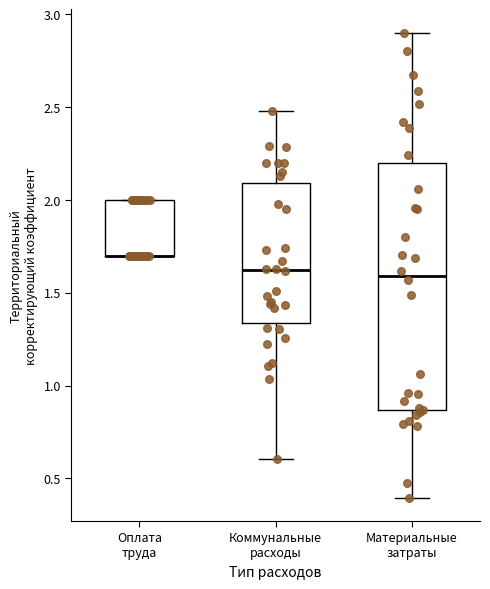

Where is the lower edge of the box for Оплата труда on the y-axis? The values are not printed on the chart, so give them approximately, as read against the axis.

1.70